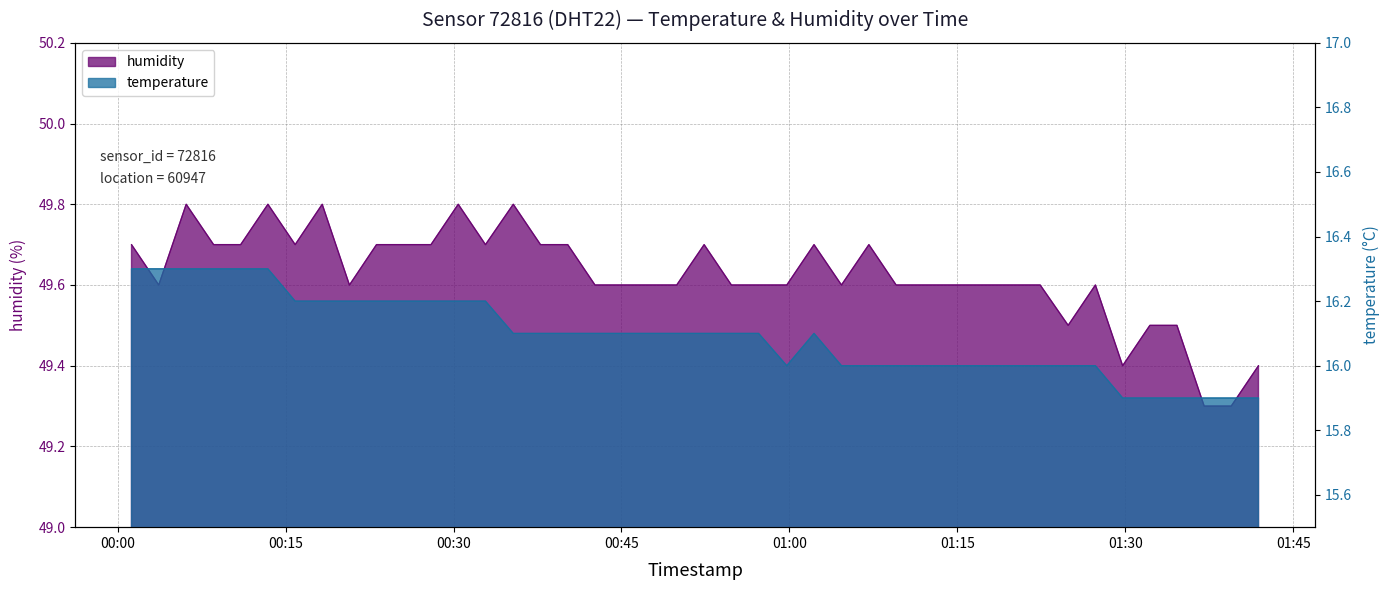

What is the minimum value for humidity?

49.3